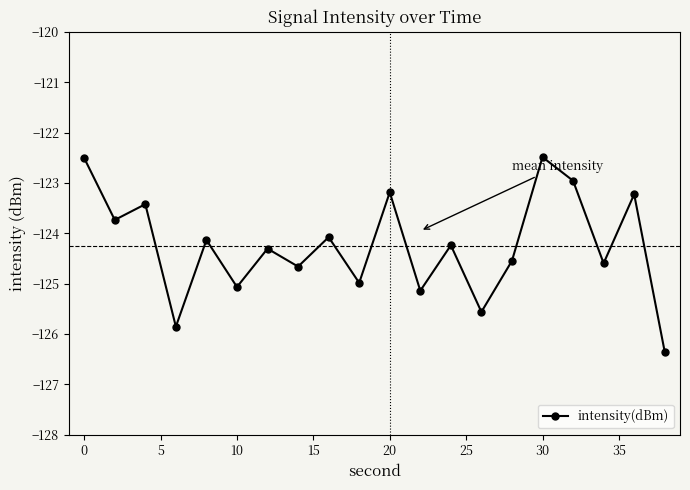

How many lines are shown in the chart?

1